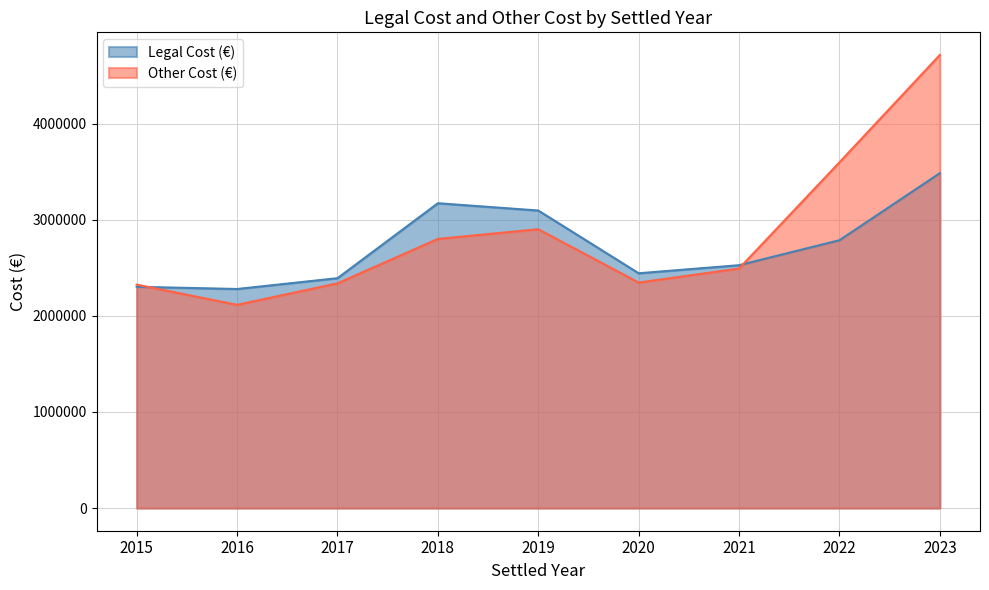

What is the value of the Other Cost (€) point at the 8th from the left?

3597047.7